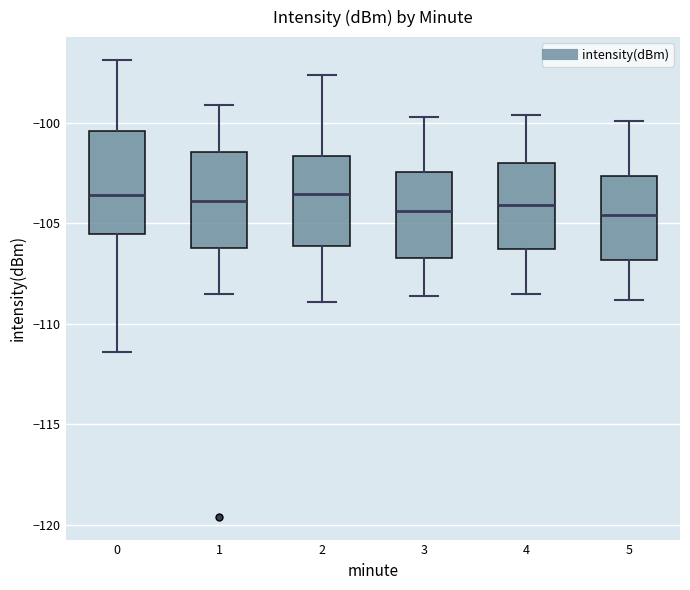

Where does the upper whisker of the box at x = 2 end on the y-axis? The values are not printed on the chart, so give them approximately, as read against the axis.

-97.5